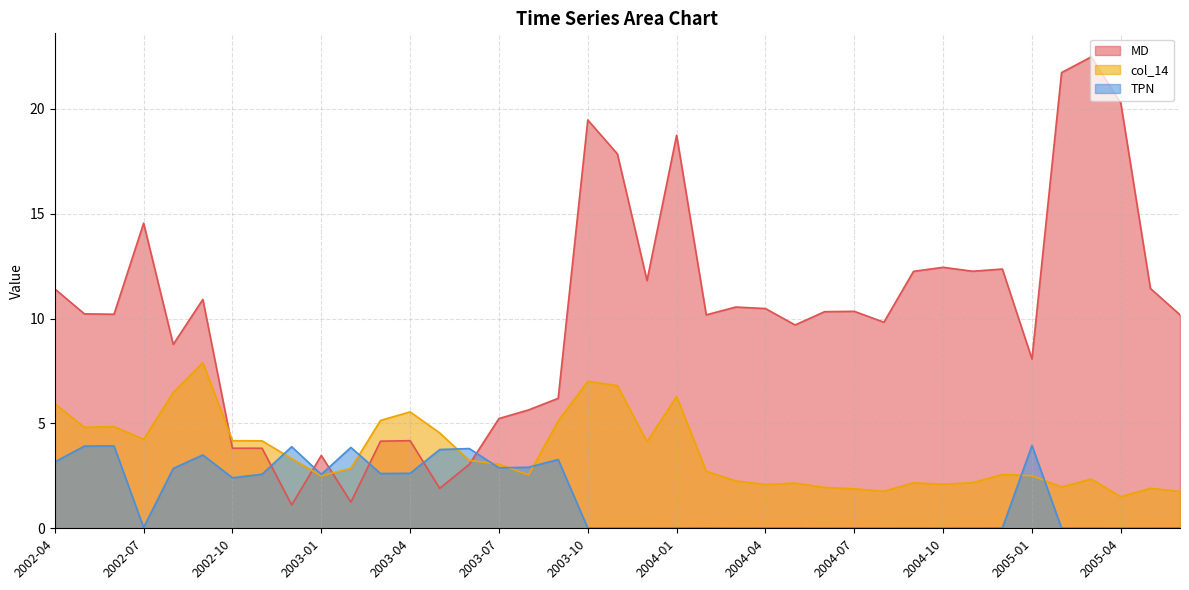

At which category does TPN reach its first local valley?

2002-07